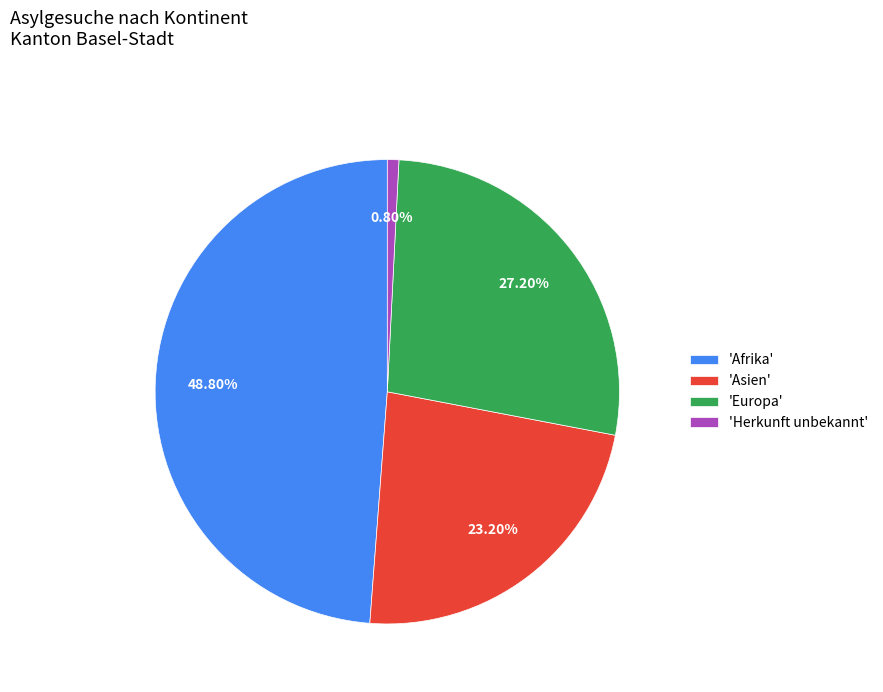

To the nearest percent, what is the average slice percentage?

25%